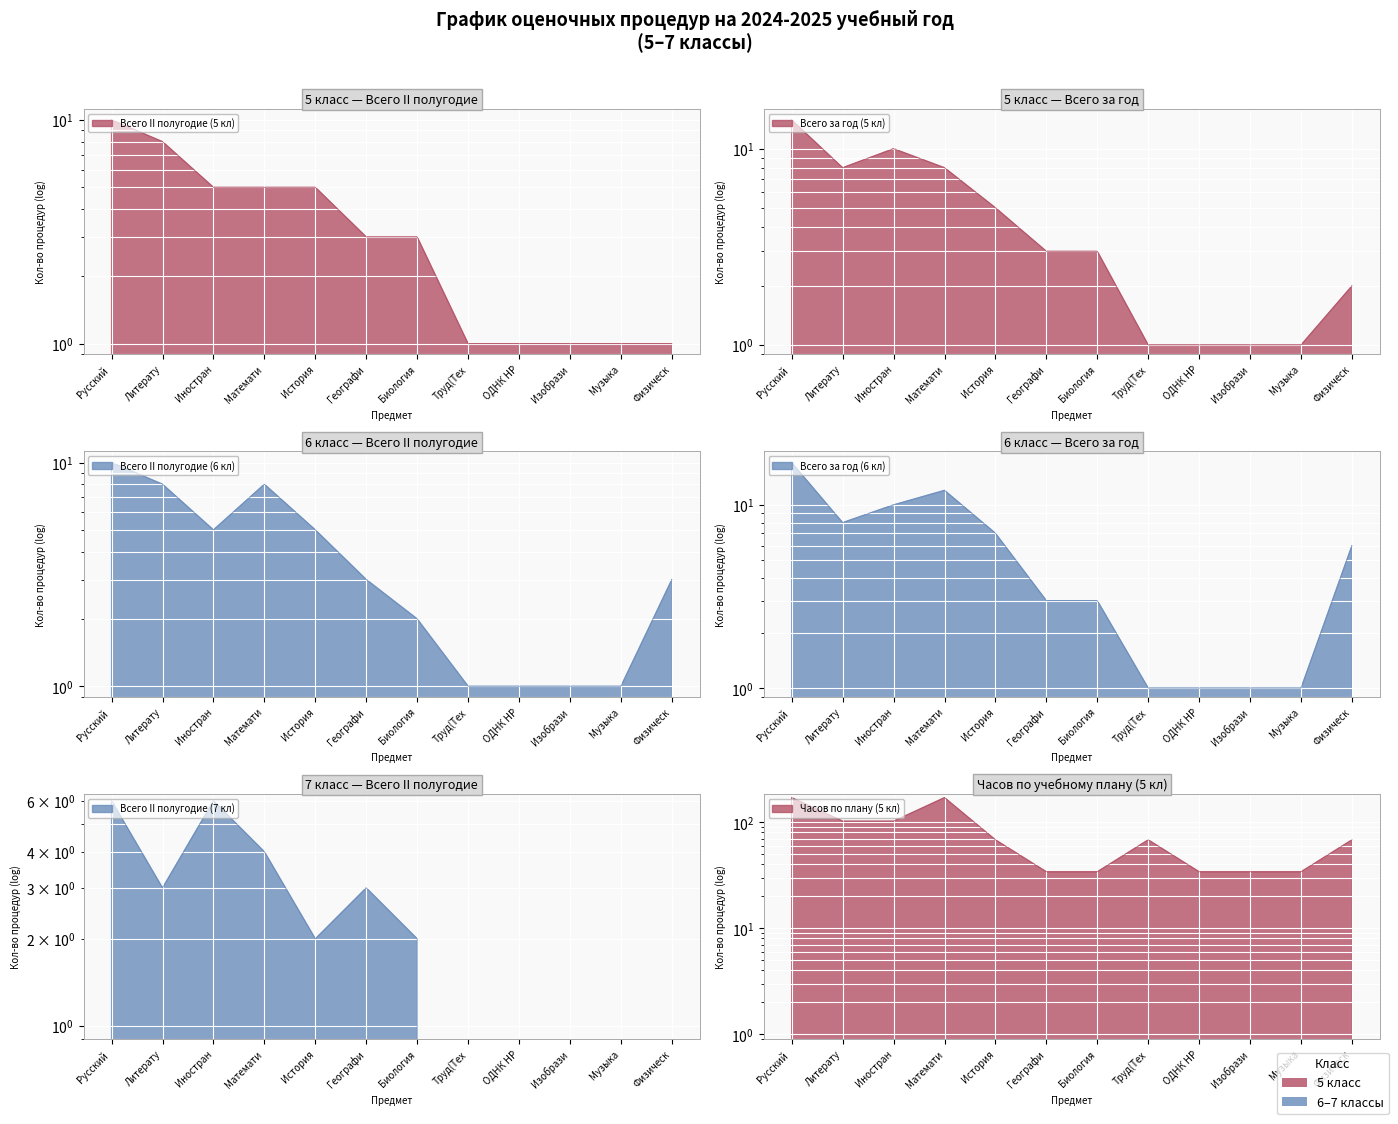

What are all the series names shown in the legend?

Всего II полугодие (5 кл), Всего за год (5 кл), Часов по плану (5 кл), Всего II полугодие (6 кл), Всего за год (6 кл), Всего II полугодие (7 кл)